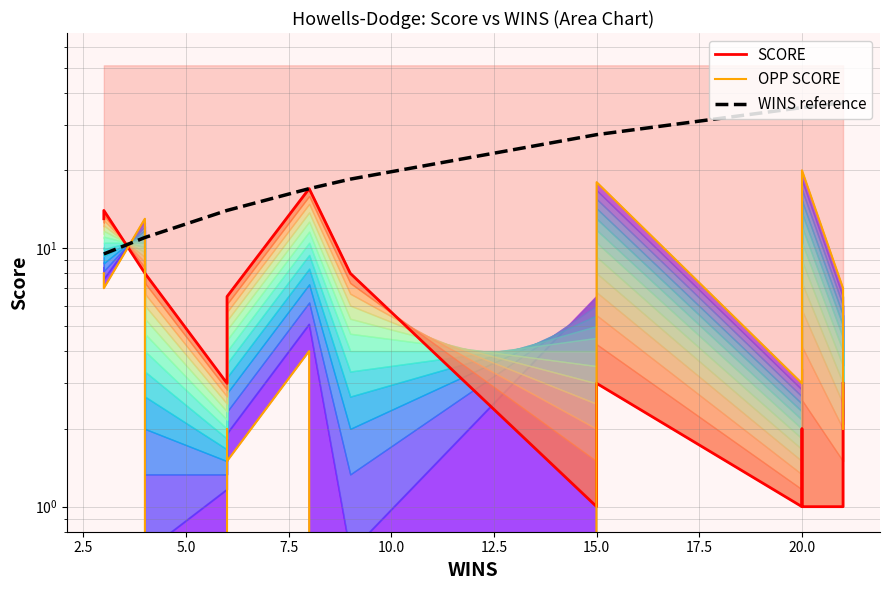

Which series has the widest spread of values?

WINS reference